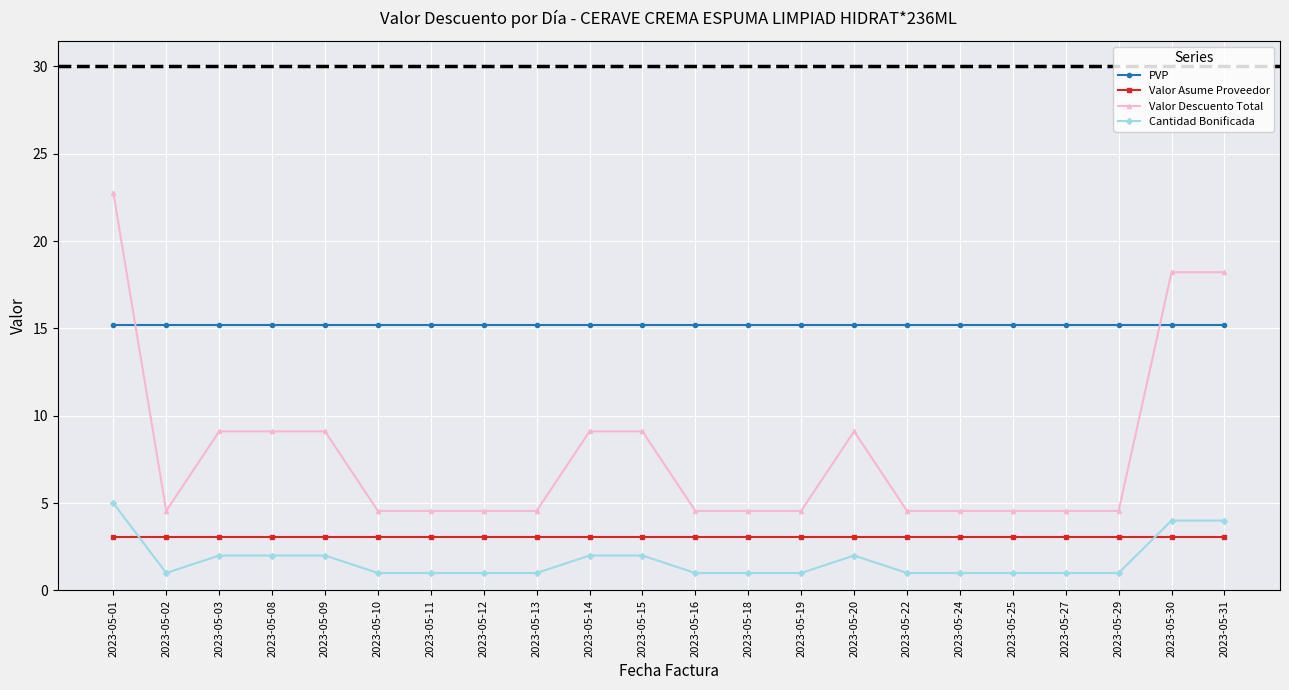

Reading left to right, transcribe all the data shown in this chart.

PVP: 2023-05-01=15.2	2023-05-02=15.2	2023-05-03=15.2	2023-05-08=15.2	2023-05-09=15.2	2023-05-10=15.2	2023-05-11=15.2	2023-05-12=15.2	2023-05-13=15.2	2023-05-14=15.2	2023-05-15=15.2	2023-05-16=15.2	2023-05-18=15.2	2023-05-19=15.2	2023-05-20=15.2	2023-05-22=15.2	2023-05-24=15.2	2023-05-25=15.2	2023-05-27=15.2	2023-05-29=15.2	2023-05-30=15.2	2023-05-31=15.2
Valor Asume Proveedor: 2023-05-01=3.0	2023-05-02=3.0	2023-05-03=3.0	2023-05-08=3.0	2023-05-09=3.0	2023-05-10=3.0	2023-05-11=3.0	2023-05-12=3.0	2023-05-13=3.0	2023-05-14=3.0	2023-05-15=3.0	2023-05-16=3.0	2023-05-18=3.0	2023-05-19=3.0	2023-05-20=3.0	2023-05-22=3.0	2023-05-24=3.0	2023-05-25=3.0	2023-05-27=3.0	2023-05-29=3.0	2023-05-30=3.0	2023-05-31=3.0
Valor Descuento Total: 2023-05-01=22.8	2023-05-02=4.6	2023-05-03=9.1	2023-05-08=9.1	2023-05-09=9.1	2023-05-10=4.6	2023-05-11=4.6	2023-05-12=4.6	2023-05-13=4.6	2023-05-14=9.1	2023-05-15=9.1	2023-05-16=4.6	2023-05-18=4.6	2023-05-19=4.6	2023-05-20=9.1	2023-05-22=4.6	2023-05-24=4.6	2023-05-25=4.6	2023-05-27=4.6	2023-05-29=4.6	2023-05-30=18.2	2023-05-31=18.2
Cantidad Bonificada: 2023-05-01=5.0	2023-05-02=1.0	2023-05-03=2.0	2023-05-08=2.0	2023-05-09=2.0	2023-05-10=1.0	2023-05-11=1.0	2023-05-12=1.0	2023-05-13=1.0	2023-05-14=2.0	2023-05-15=2.0	2023-05-16=1.0	2023-05-18=1.0	2023-05-19=1.0	2023-05-20=2.0	2023-05-22=1.0	2023-05-24=1.0	2023-05-25=1.0	2023-05-27=1.0	2023-05-29=1.0	2023-05-30=4.0	2023-05-31=4.0